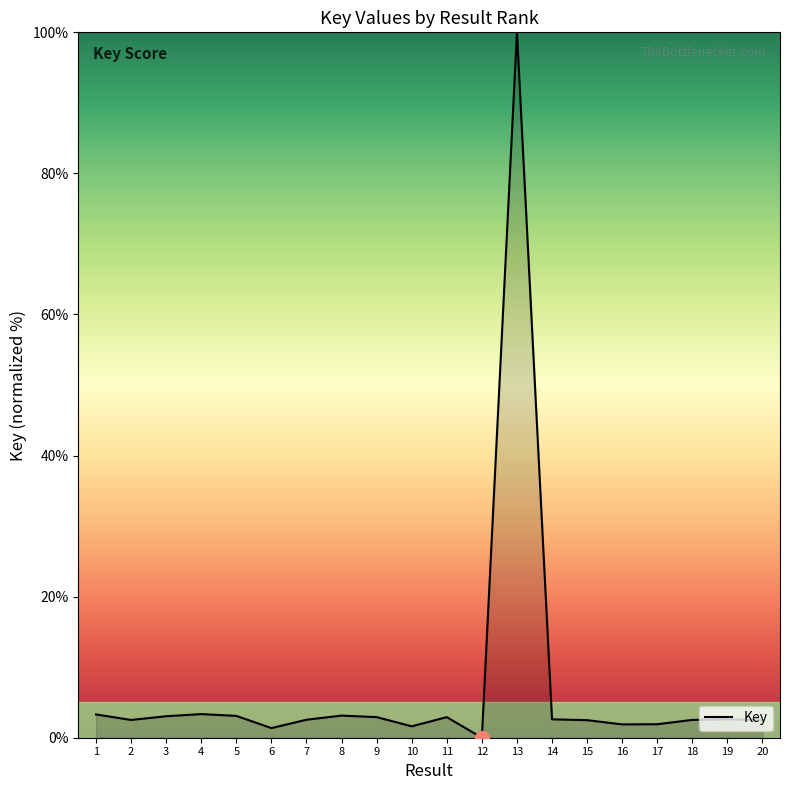

The value at 14 is 2.6. True or false?

True